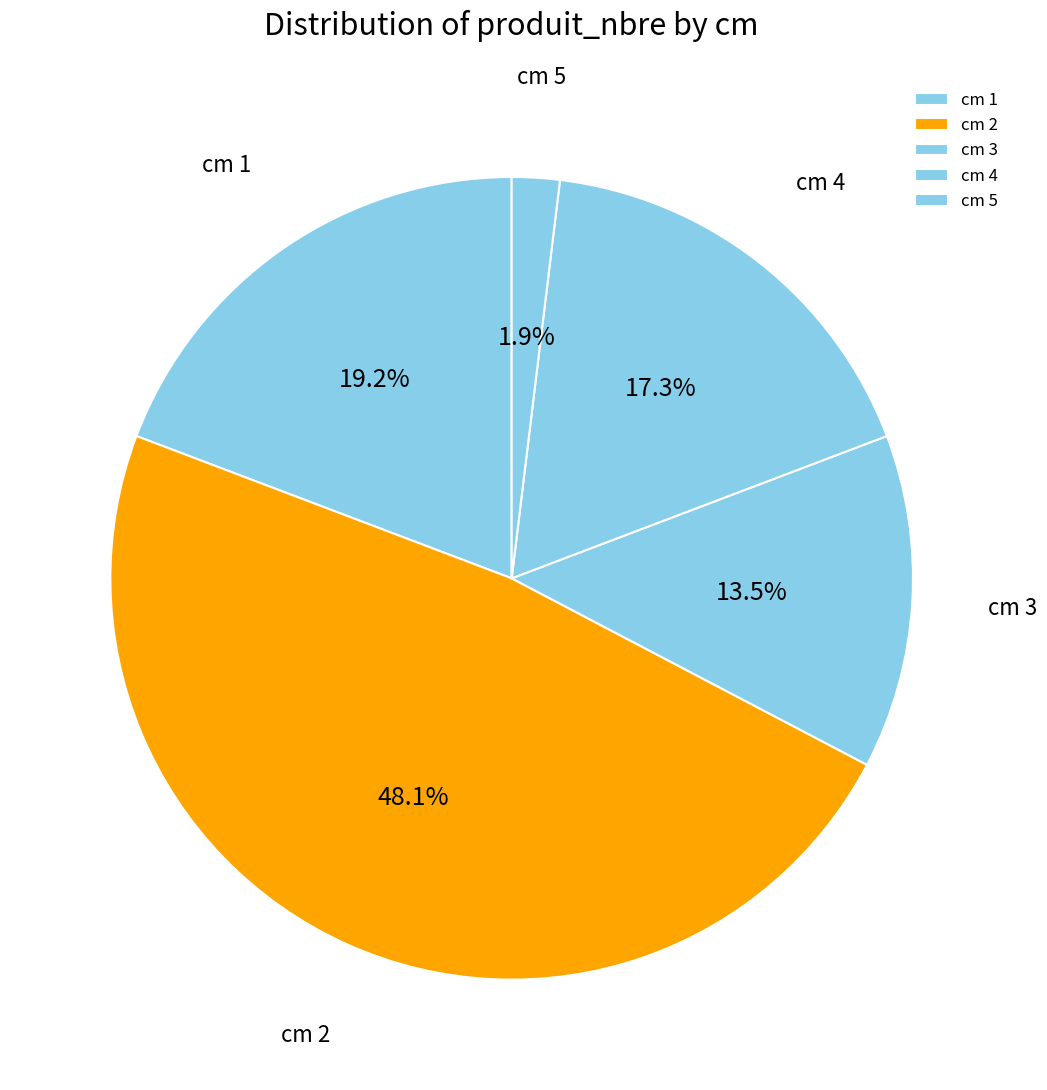

How many segments does this pie chart have?

5